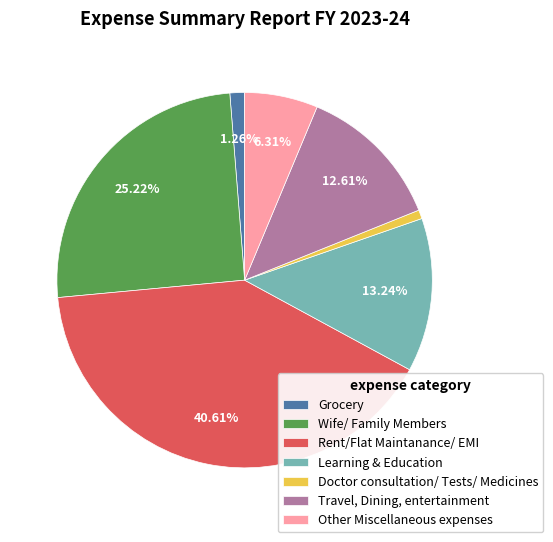

To the nearest percent, what is the difference between the largest and smallest slice percentages?

40%